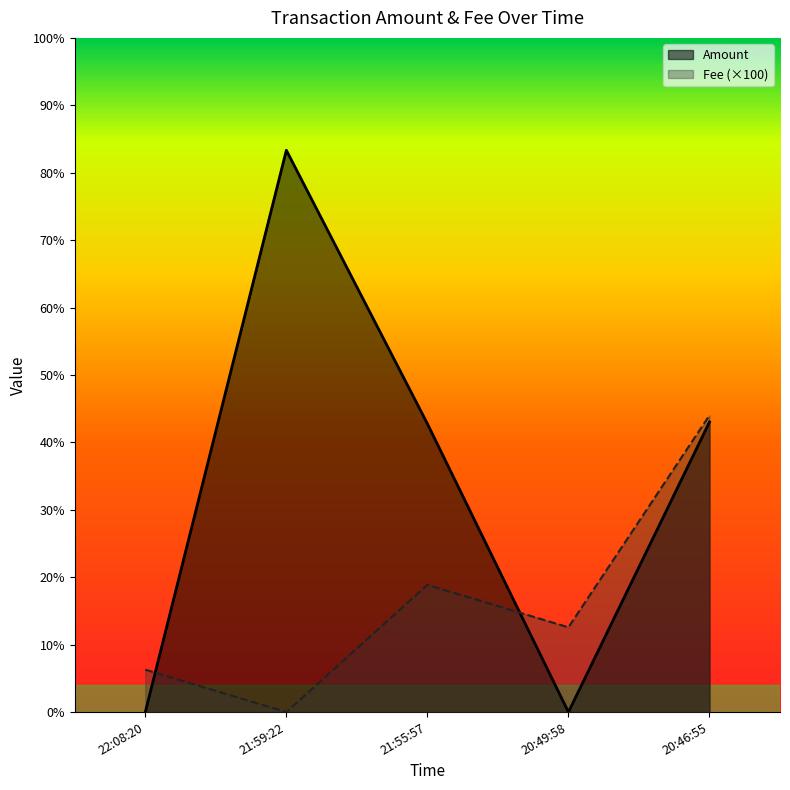

How many data points does each series have?

5